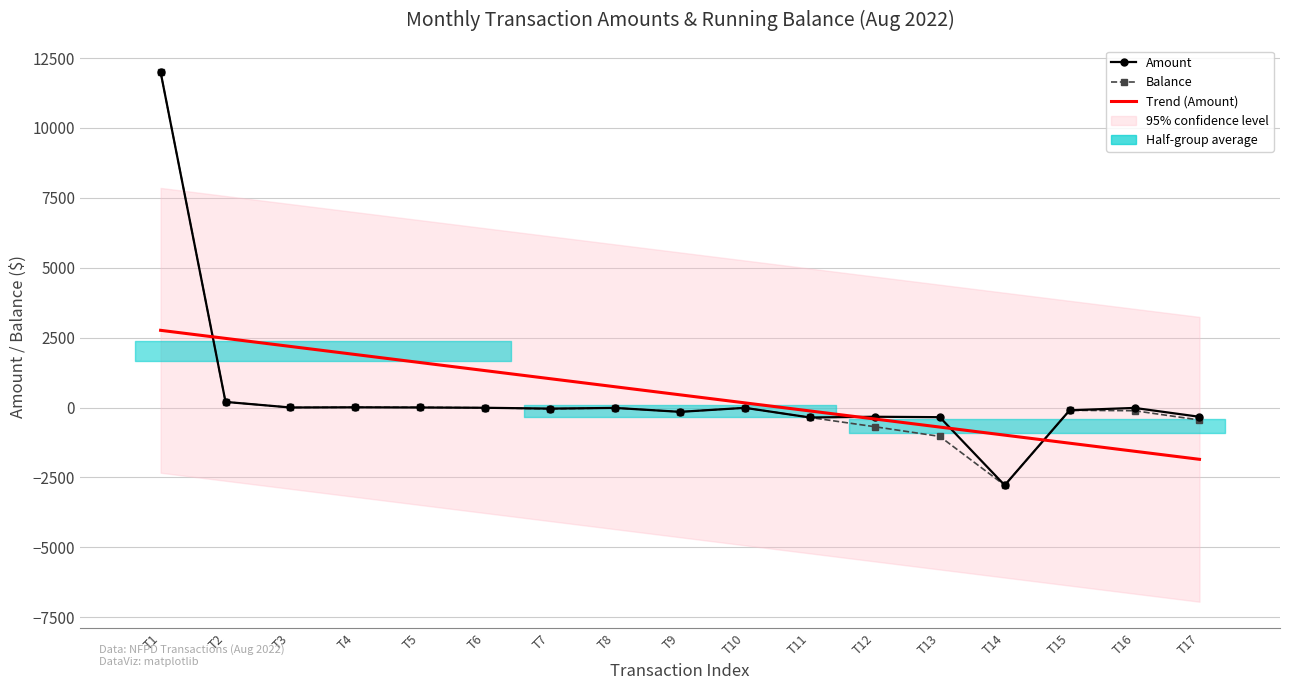

List the series in order of their peak value, lowest first.

Trend (Amount), Amount, Balance